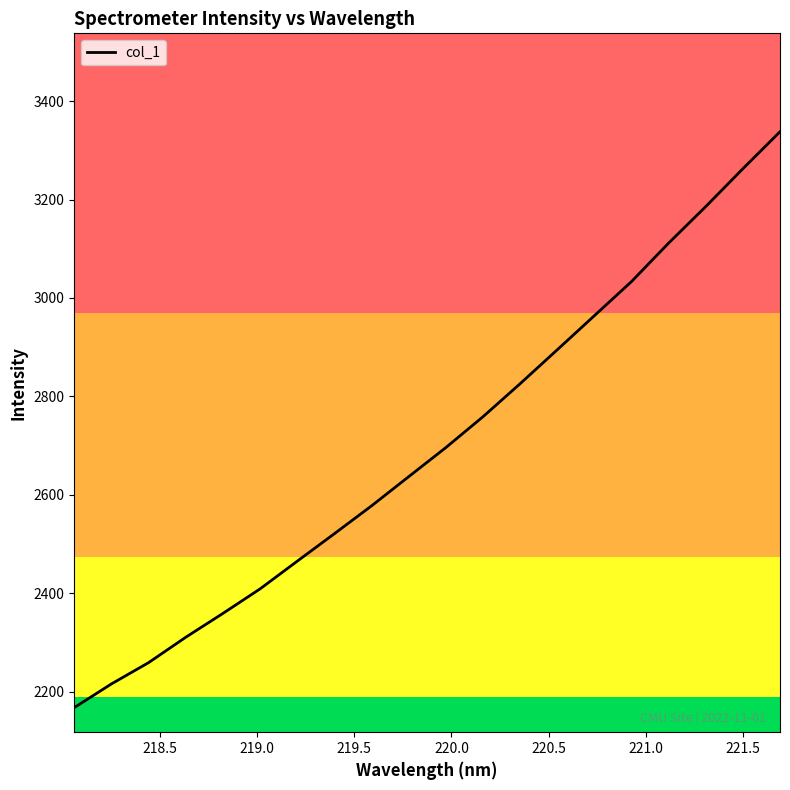

What is the greatest value displayed?

3338.0